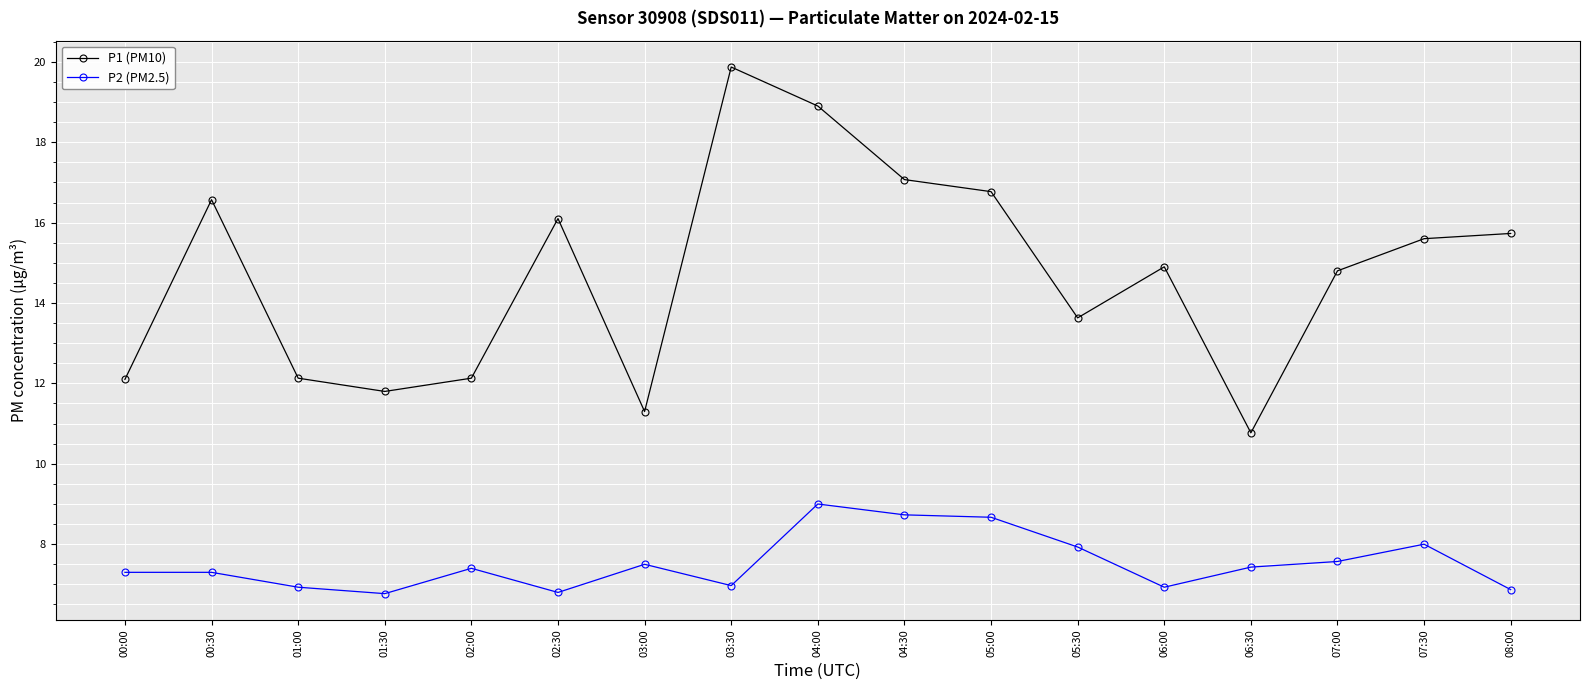

Between 03:00 and 04:30, which series saw the biggest shift?

P1 (PM10)